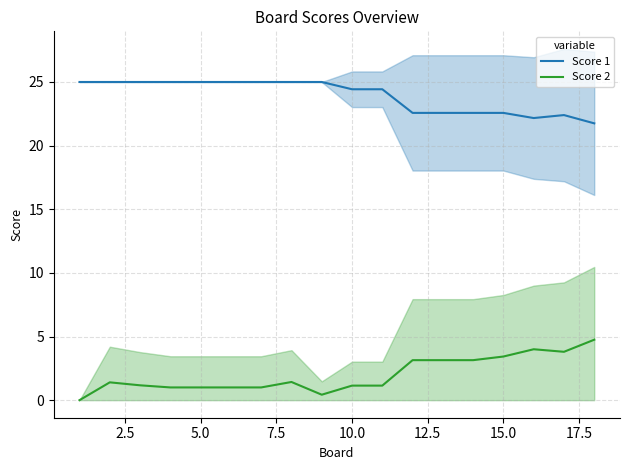

The Score 2 series shows 3.4 at 15.0. True or false?

True